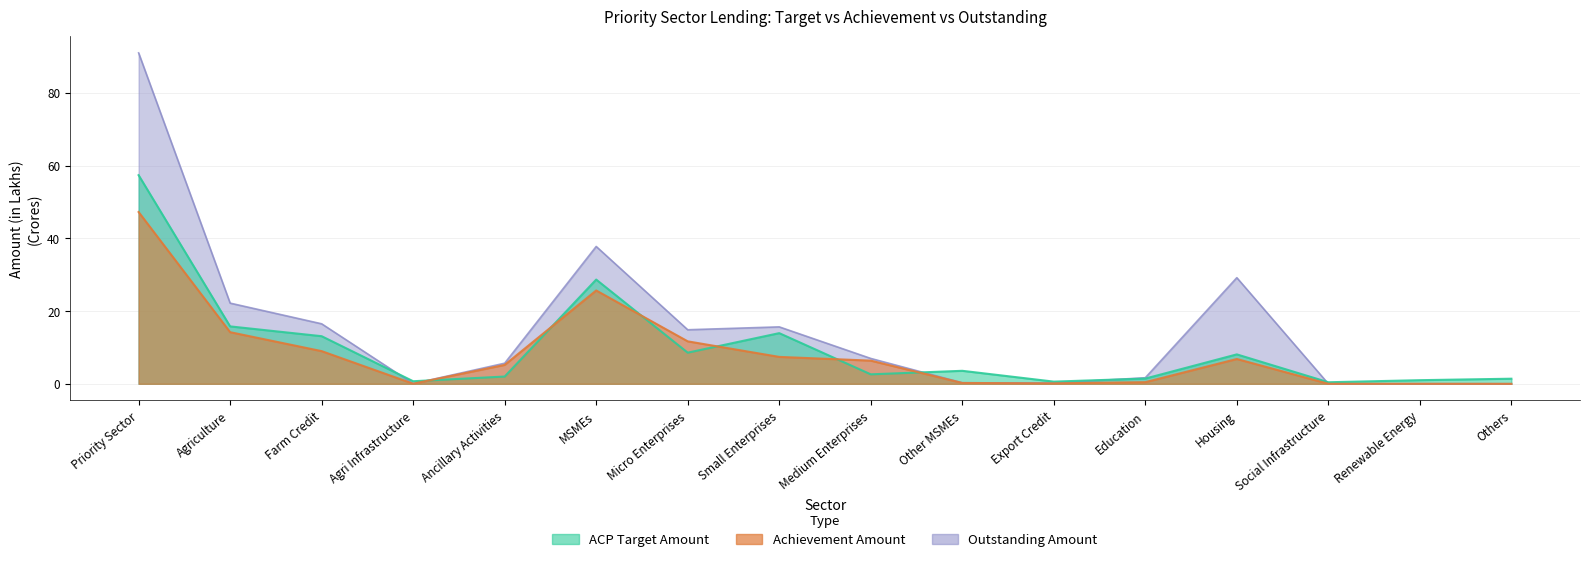

What is the difference between the Achievement Amount values at Agriculture and Farm Credit?

5.2